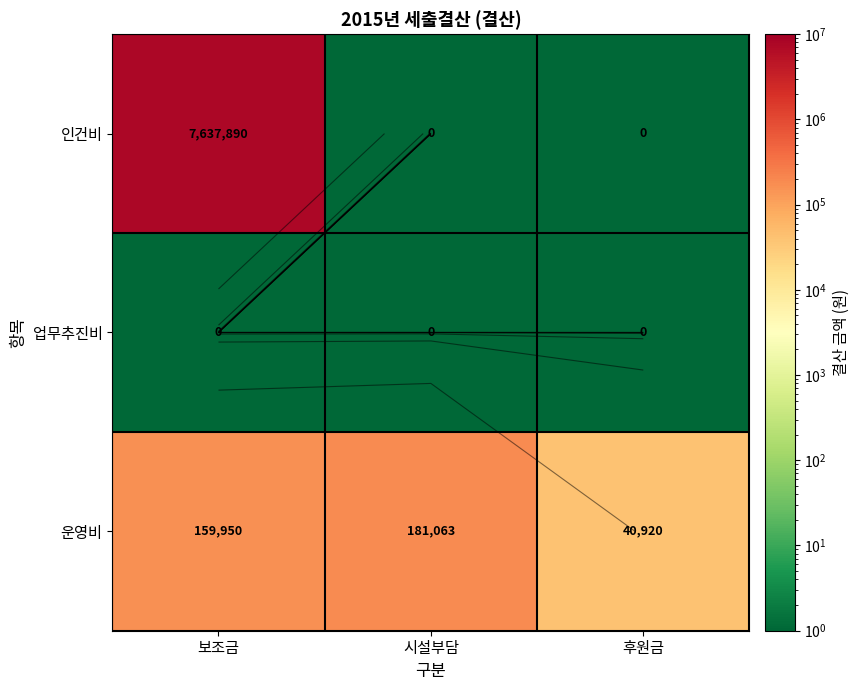

Which category has the highest value in the 업무추진비 series?

보조금